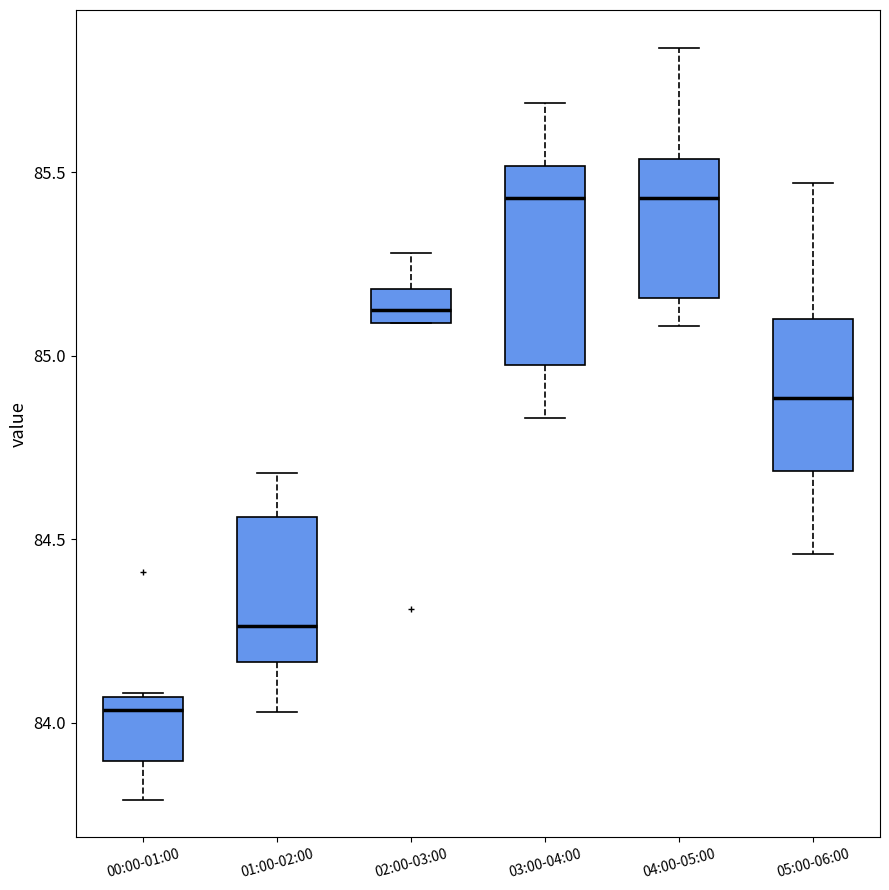

Reading left to right, read every box against the y-axis: the position of its median line, the range the box covers, and the ends of its whiskers. The values are not printed on the chart, so give them approximately, as read against the axis.

00:00-01:00: median 84.05 (just below the box's upper edge), box 83.90 to 84.05, whiskers 83.80 to 84.10
01:00-02:00: median 84.25, box 84.15 to 84.55, whiskers 84.05 to 84.70
02:00-03:00: median 85.15, box 85.10 to 85.20, whiskers 85.10 to 85.30
03:00-04:00: median 85.45, box 85.00 to 85.50, whiskers 84.85 to 85.70
04:00-05:00: median 85.45, box 85.15 to 85.55, whiskers 85.10 to 85.85
05:00-06:00: median 84.90, box 84.70 to 85.10, whiskers 84.45 to 85.45